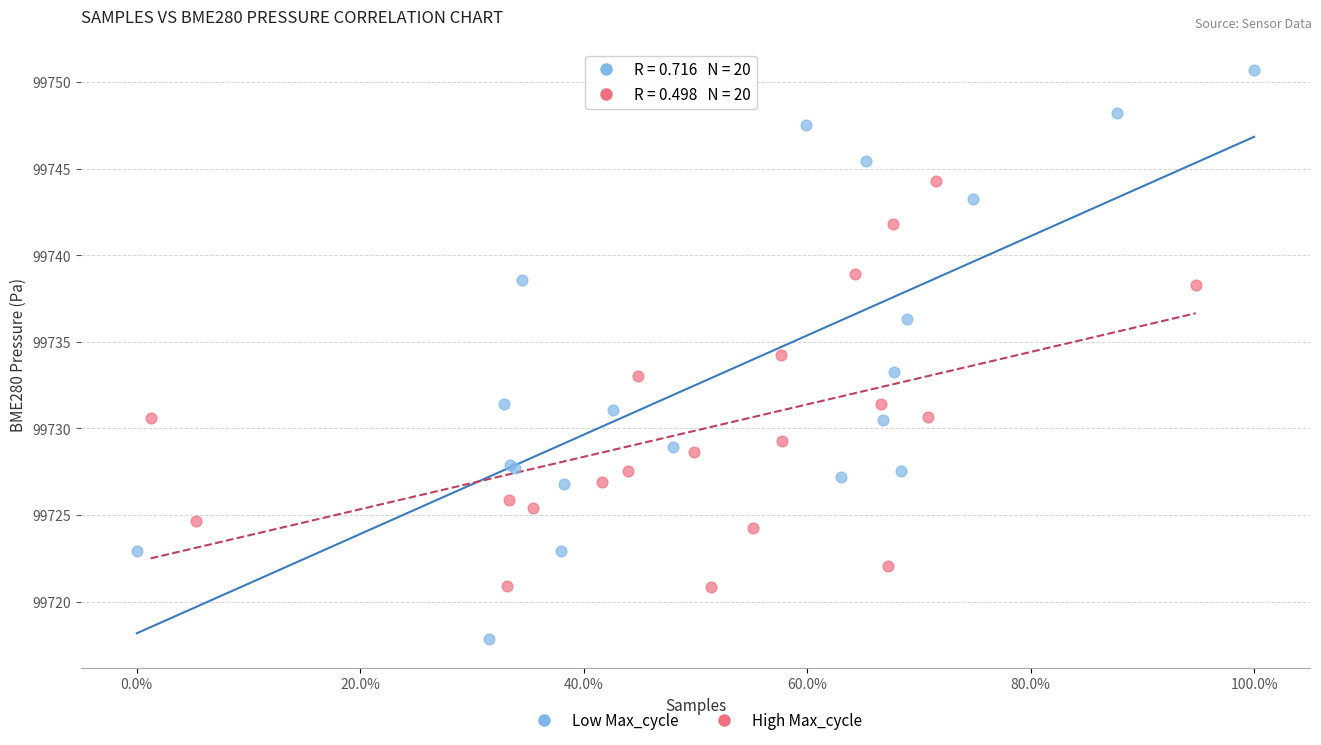

What are all the series names shown in the legend?

Low Max_cycle, High Max_cycle